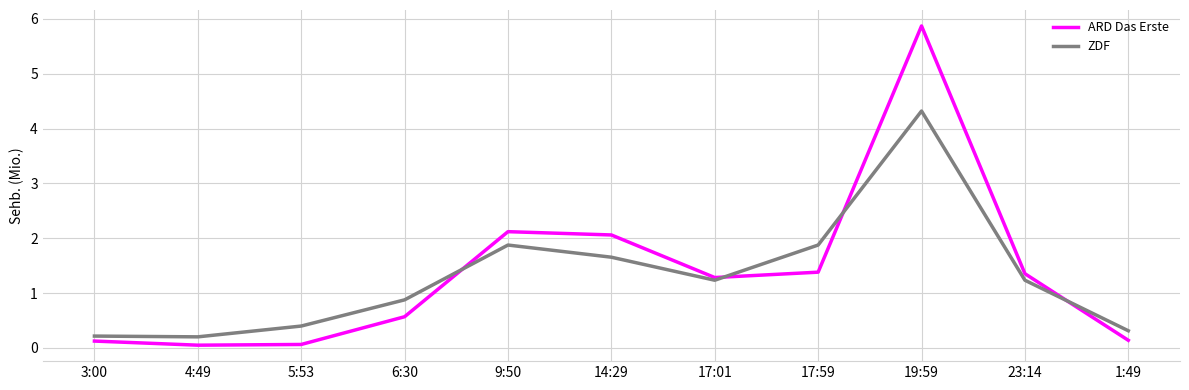

At which category does the chart reach its peak across all series?

19:59